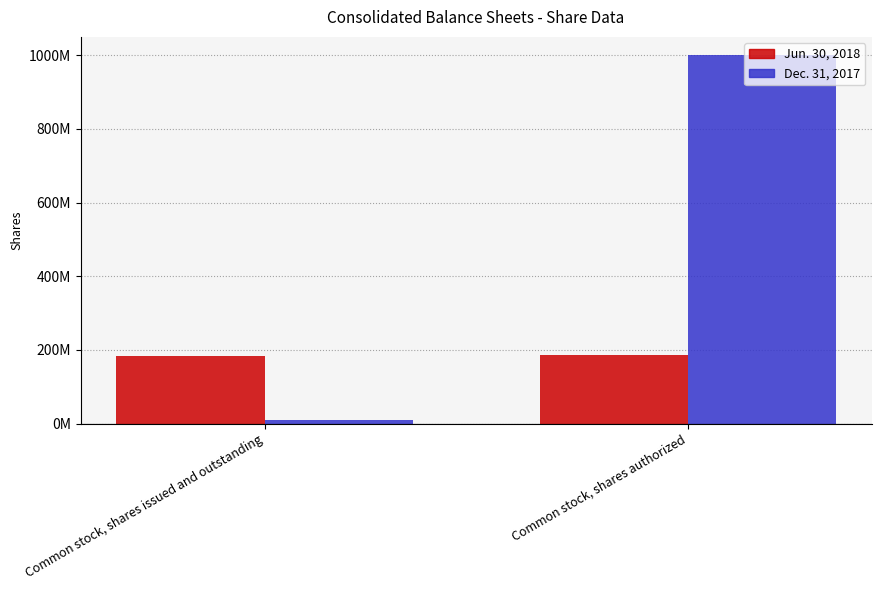

What are all the series names shown in the legend?

Jun. 30, 2018, Dec. 31, 2017